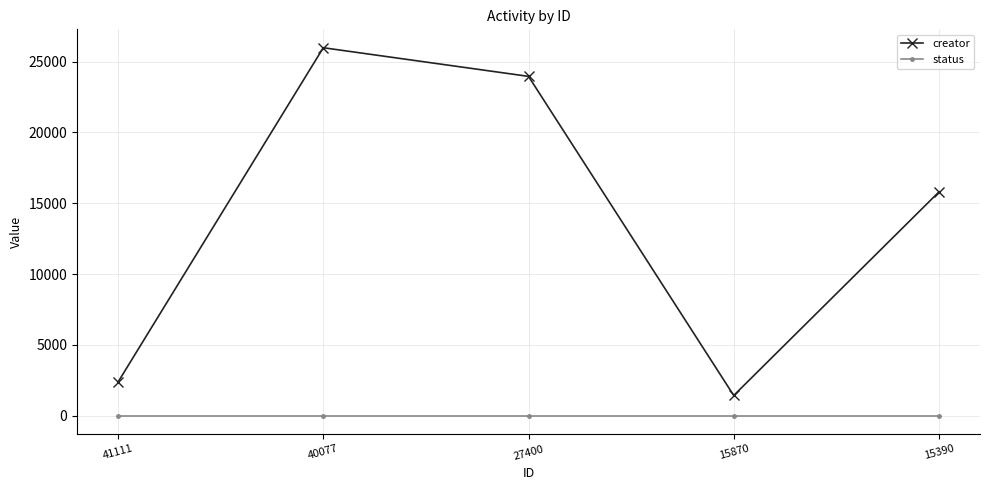

How many lines are shown in the chart?

2